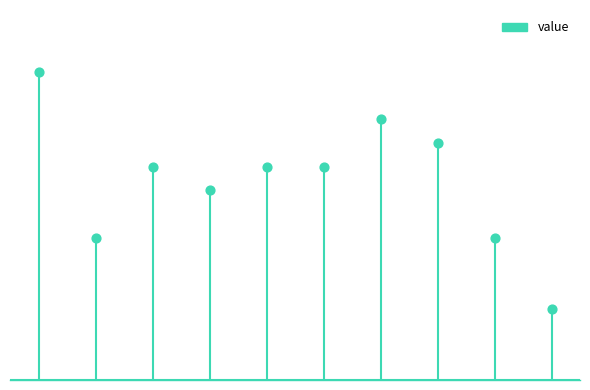

What is the change in value from 2022-11-03T22:15 to 2022-11-03T23:46?

-3